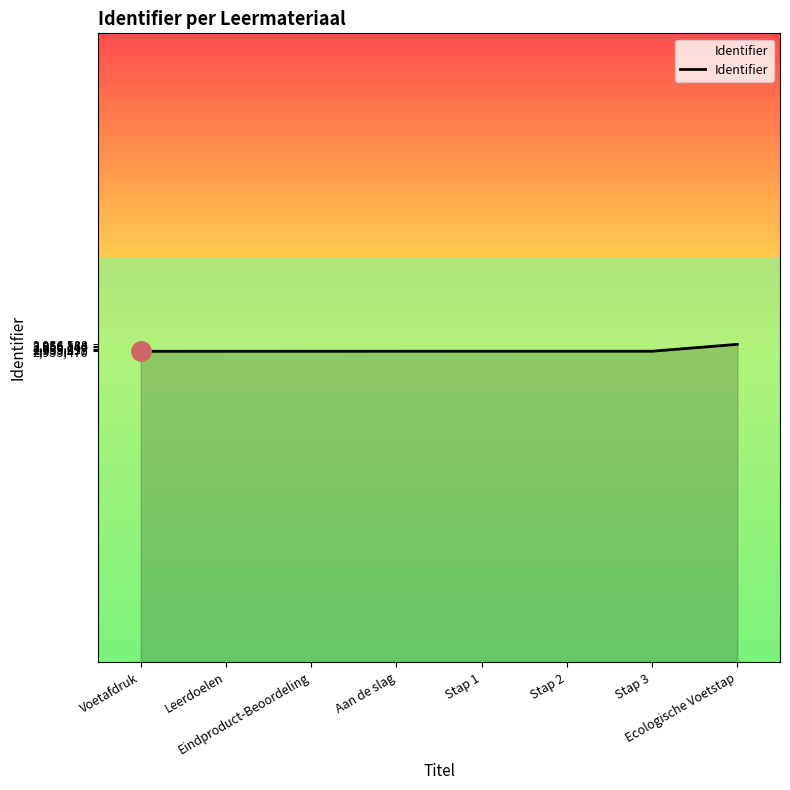

Approximately how many times larger is the value at Eindproduct-Beoordeling compared to Aan de slag?

1.0